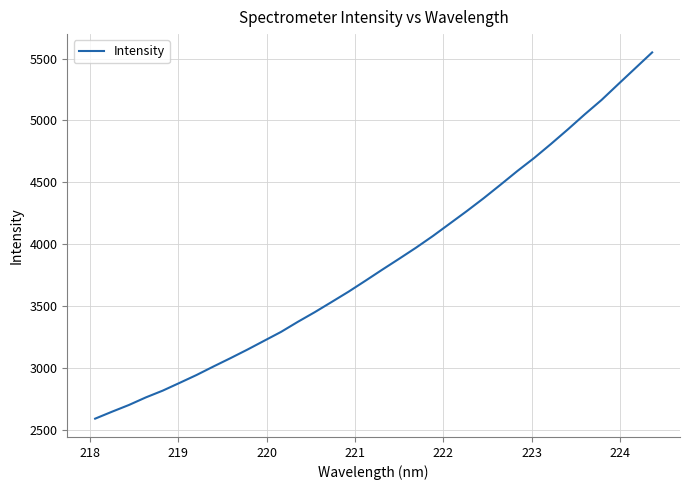

What is the smallest value displayed?

2589.4